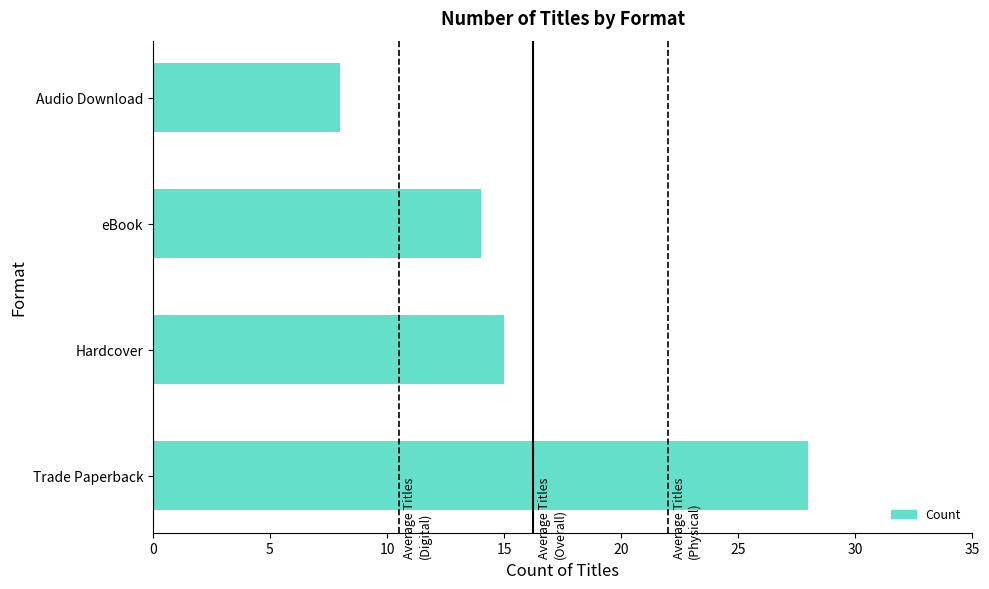

Does the chart contain any negative values?

No